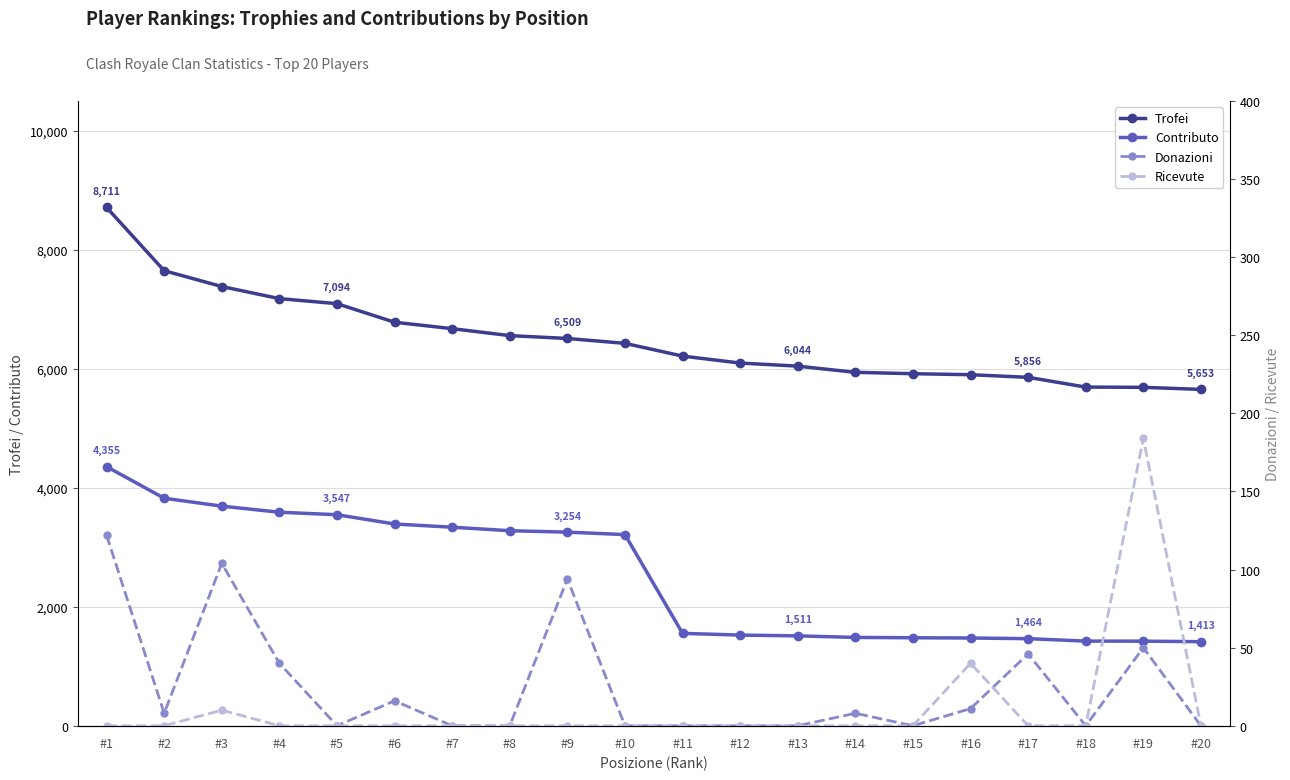

The value of Contributo at #20 is 485. True or false?

False